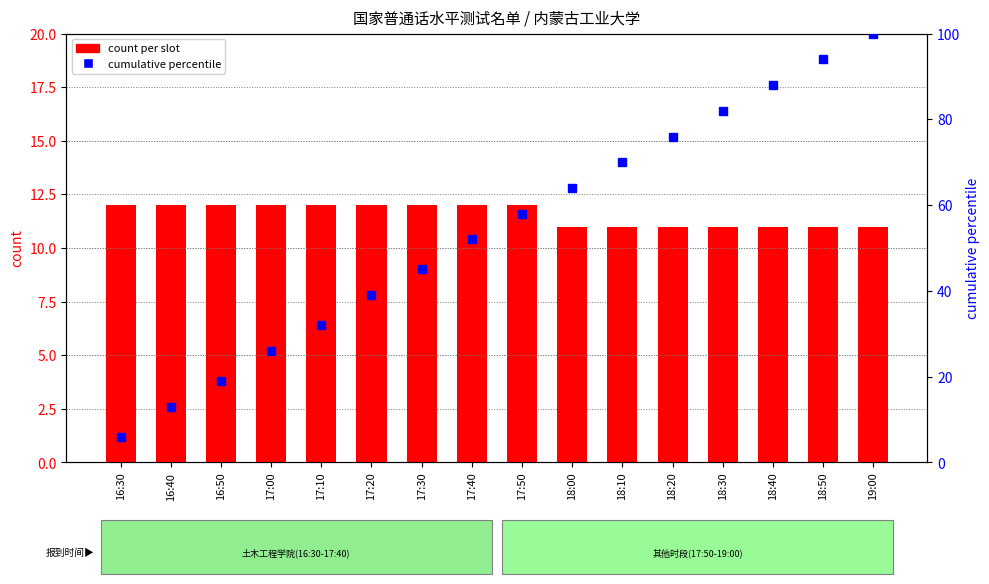

What is the smallest value displayed?

6